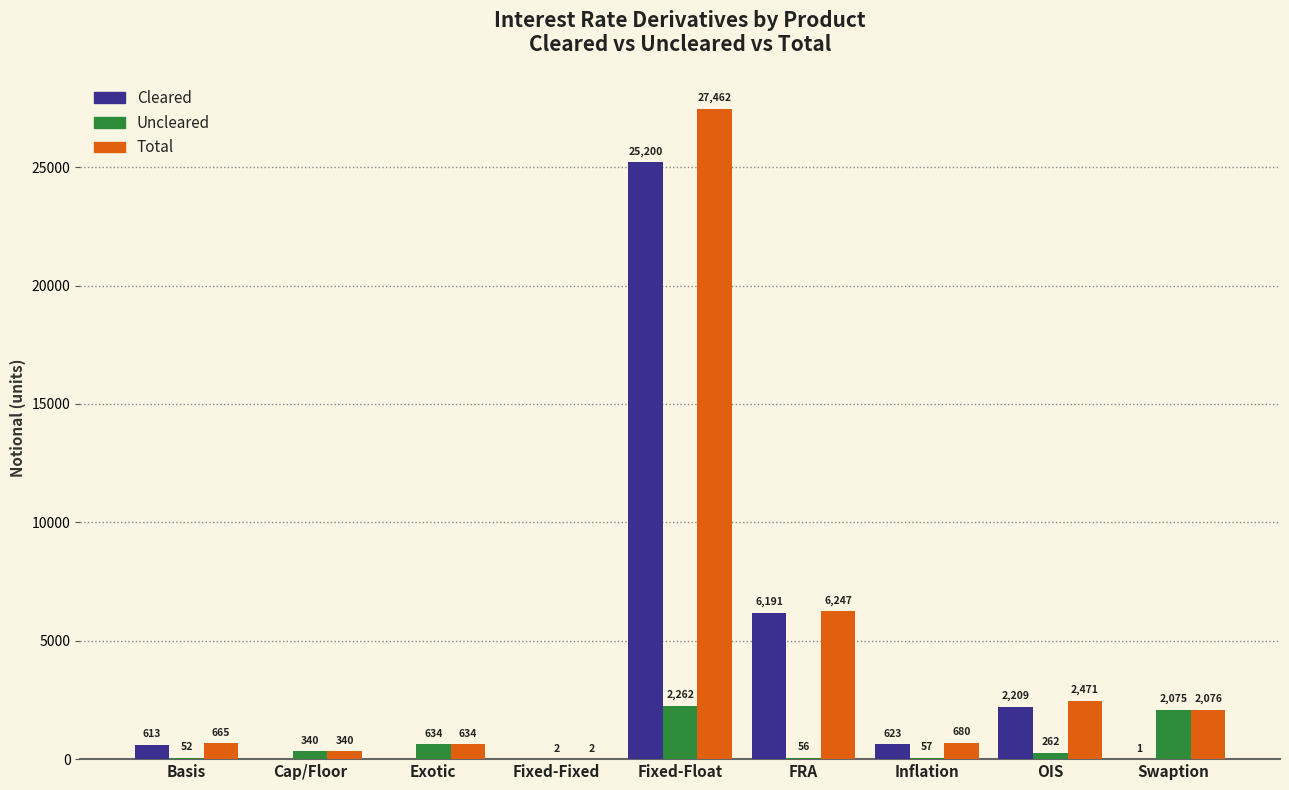

The value of Total at OIS is 2471. True or false?

True